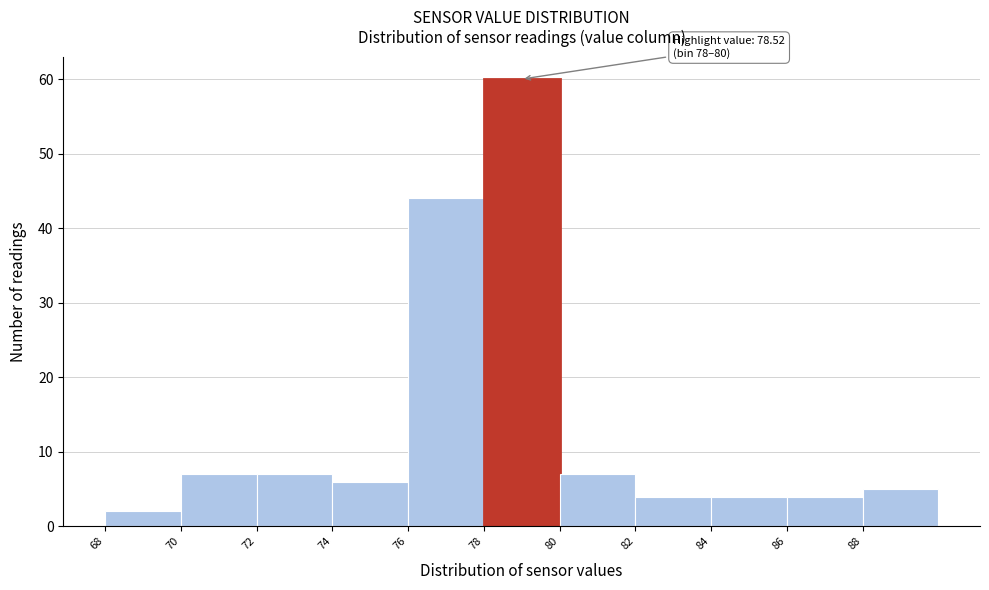

Over which range of the x-axis is the bar tallest?

78 to 80